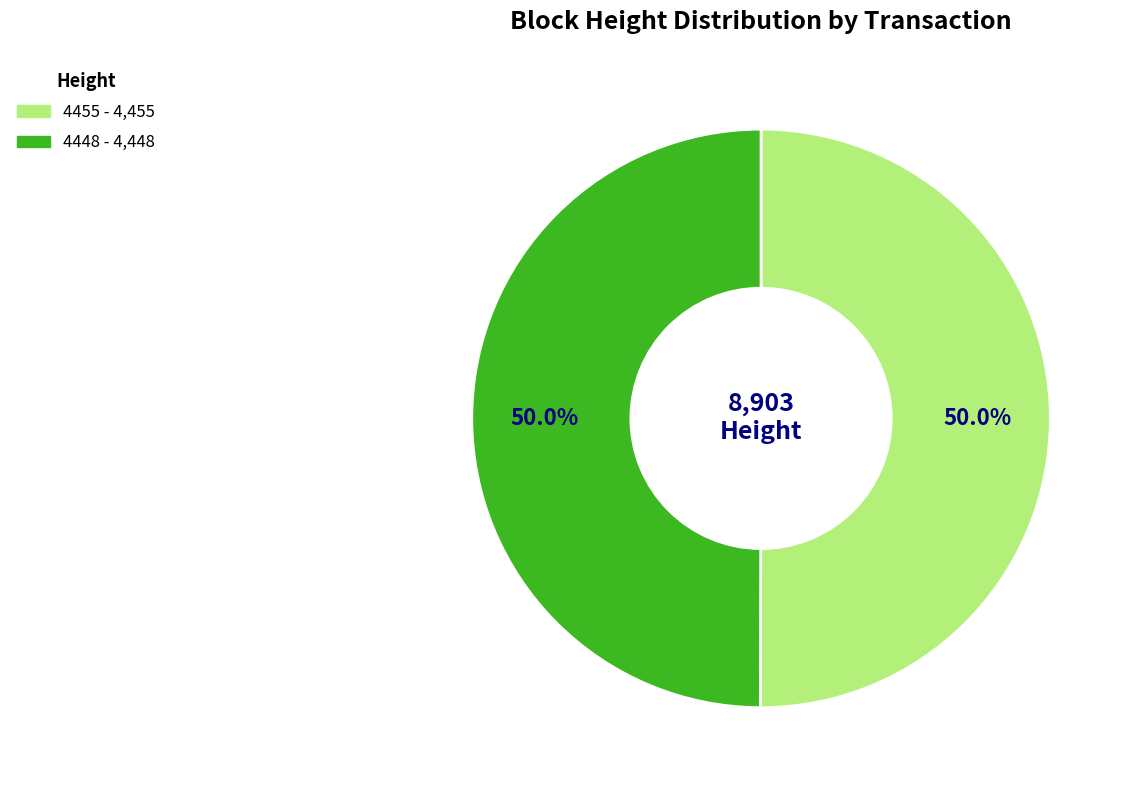

Approximately how many times larger is the value at 4448 compared to 4455?

1.0